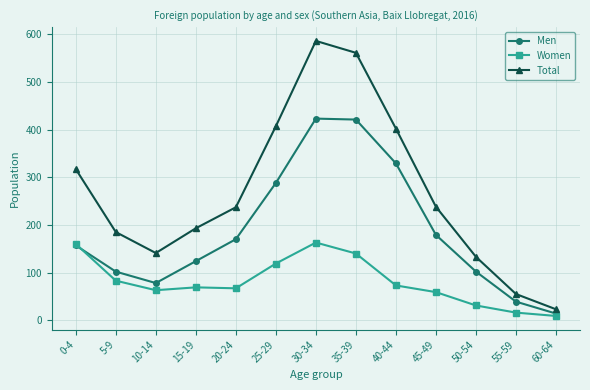

At which label does Women first exceed 69?

0-4